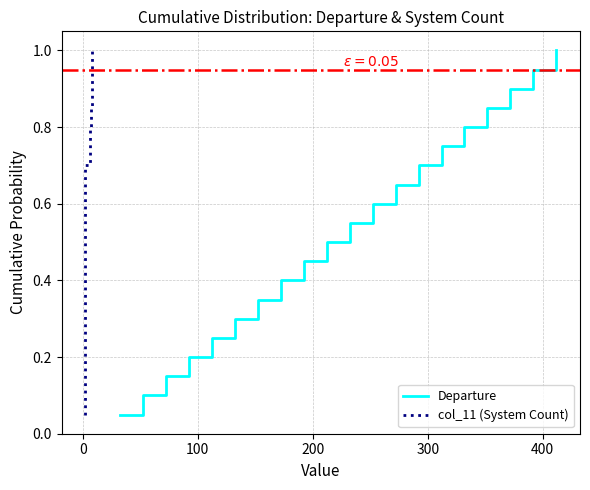

What is the difference between the maximum and minimum values in the col_11 (System Count) series?

0.9